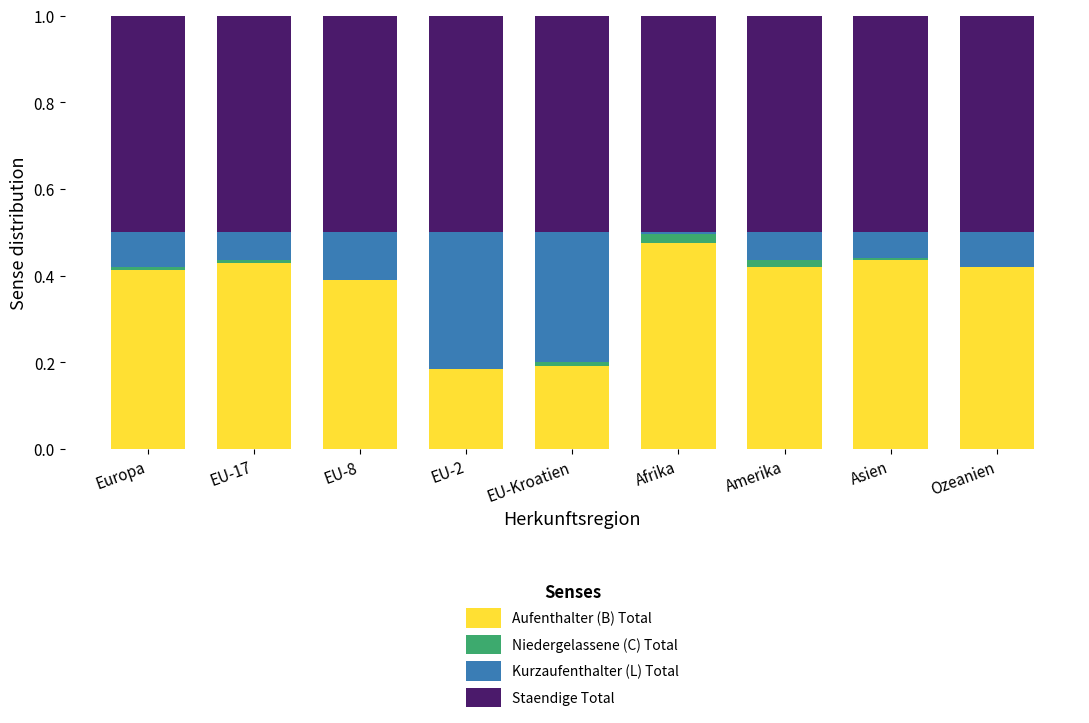

True or false: Aufenthalter (B) Total has a value of 0.1 at EU-8.

False